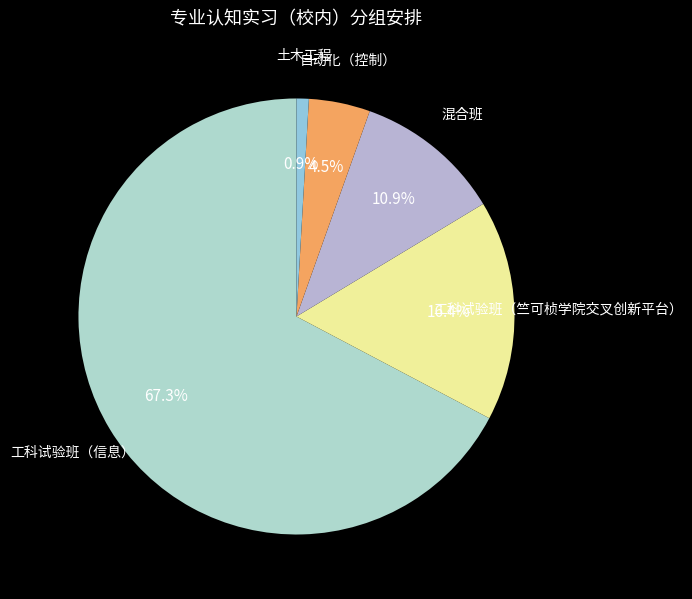

How many slices are in this pie chart?

5